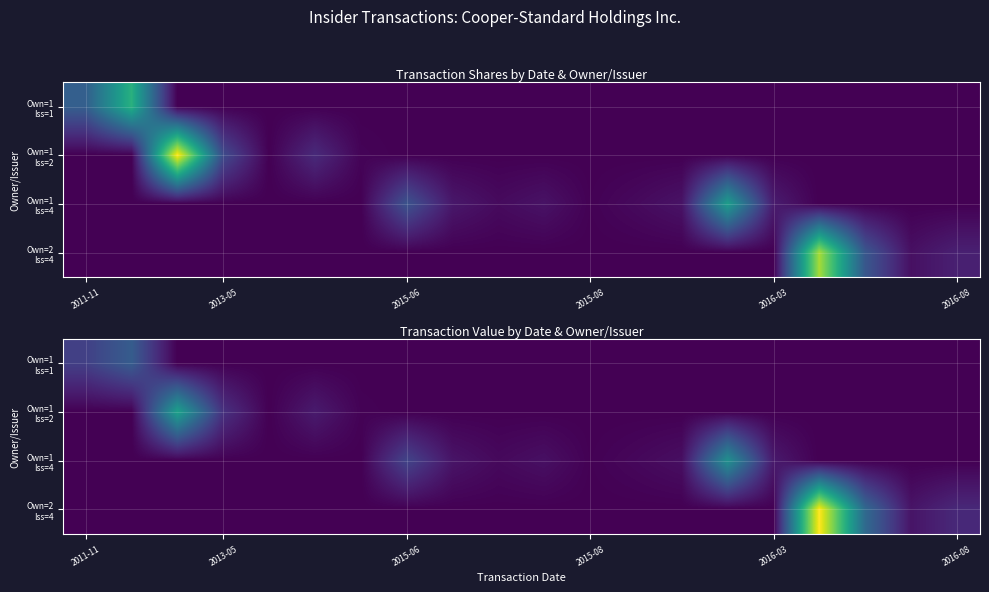

Between 9 and 2011-11, which is larger?

2011-11